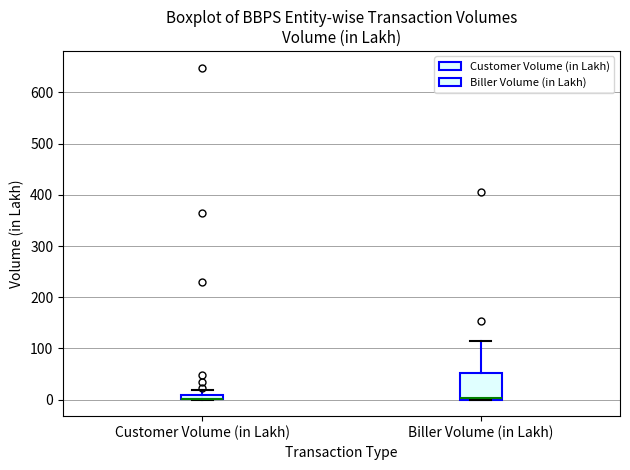

Which box is the tallest, from its lower edge to its upper edge?

Biller Volume (in Lakh)